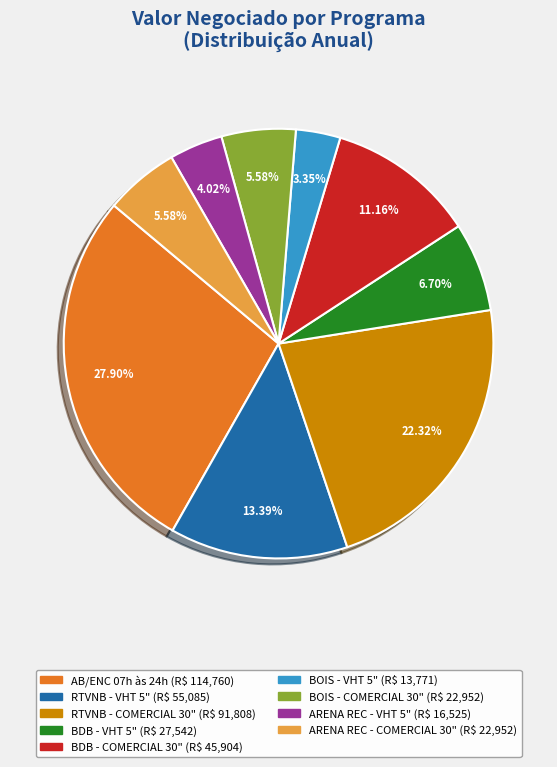

Count the number of slices in the pie.

9